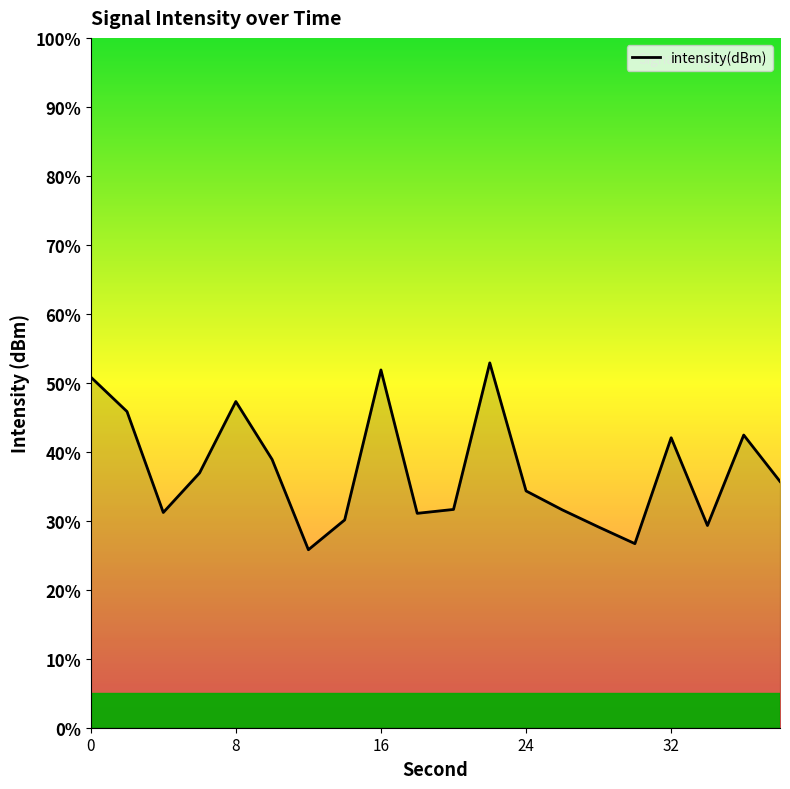

What is the greatest value displayed?

52.9